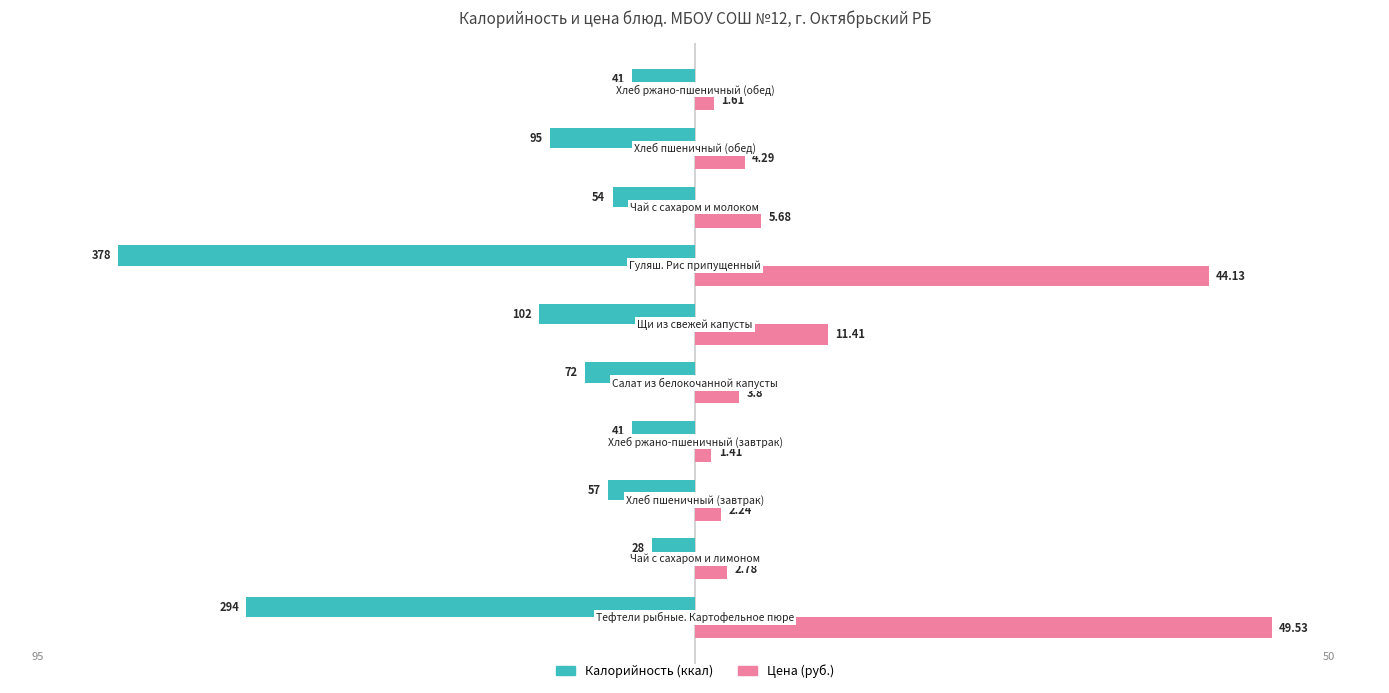

Is it true that Цена equals 2.0 at 4?

False